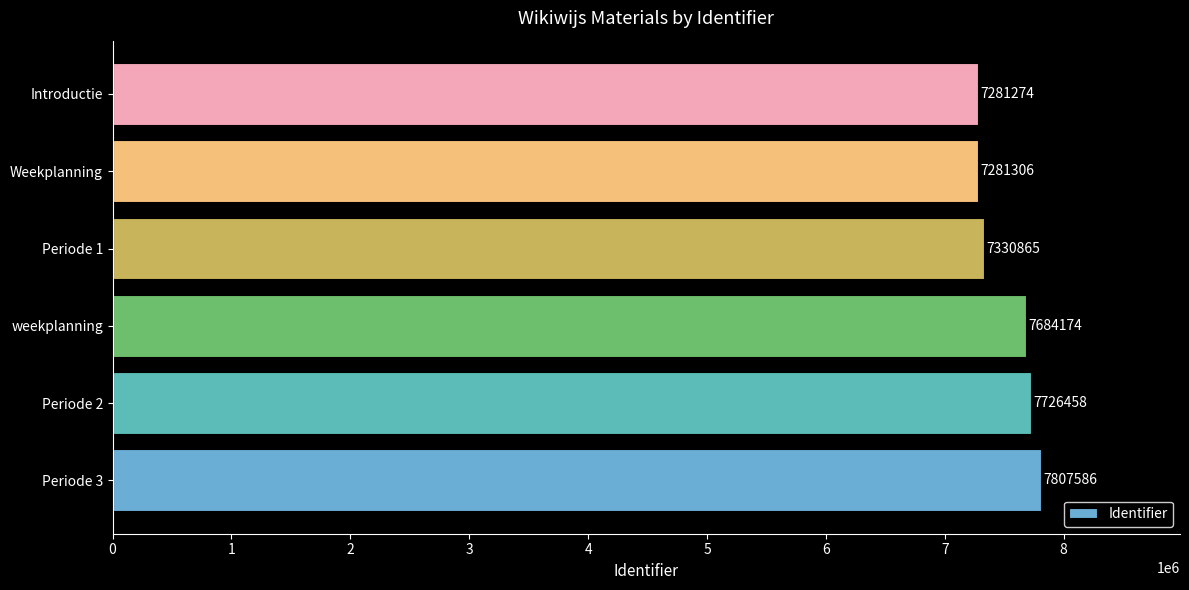

Reading top to bottom, transcribe all the data shown in this chart.

Introductie=7281274	Weekplanning=7281306	Periode 1=7330865	weekplanning=7684174	Periode 2=7726458	Periode 3=7807586